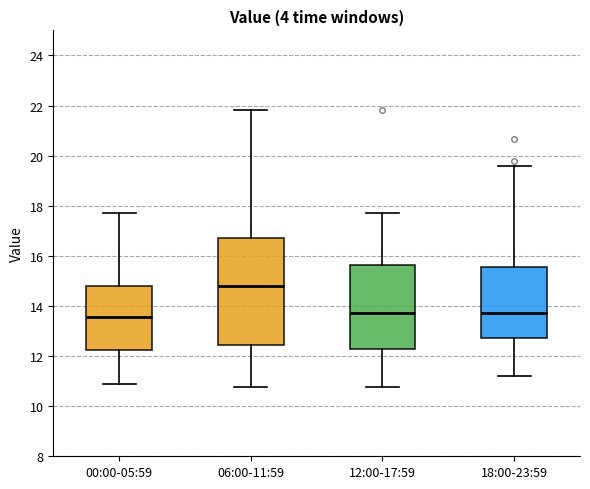

Where does the median line of the box for 06:00-11:59 sit on the y-axis? The values are not printed on the chart, so give them approximately, as read against the axis.

14.8